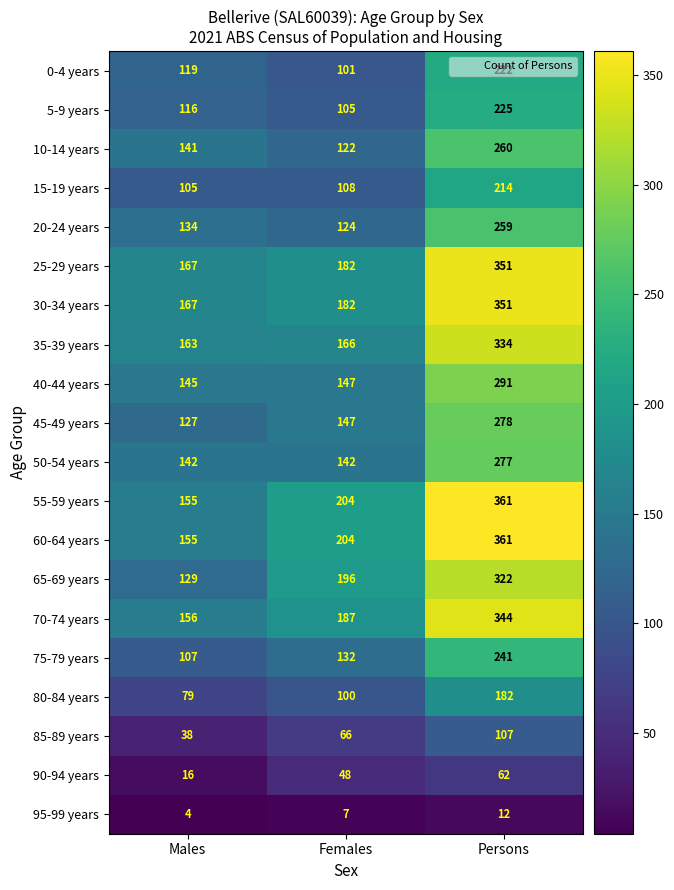

What is the maximum value shown in the chart?

361